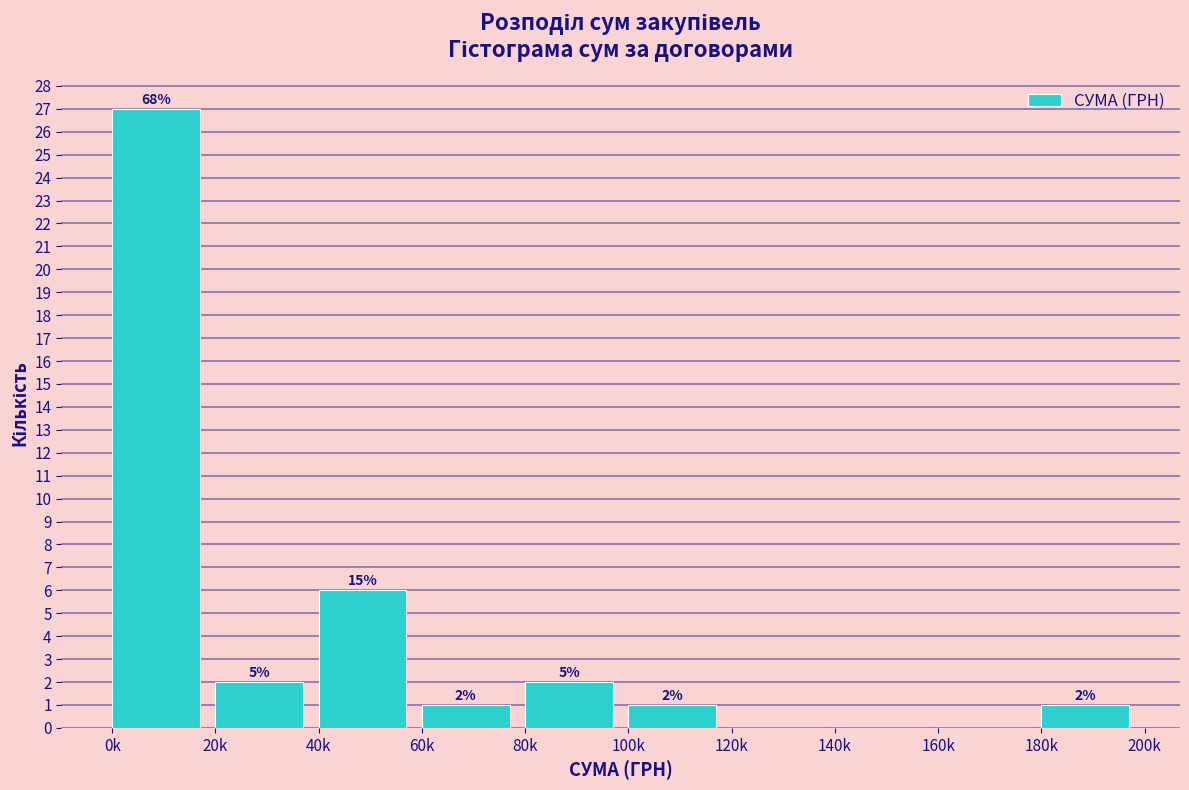

Are the bars horizontal?

No